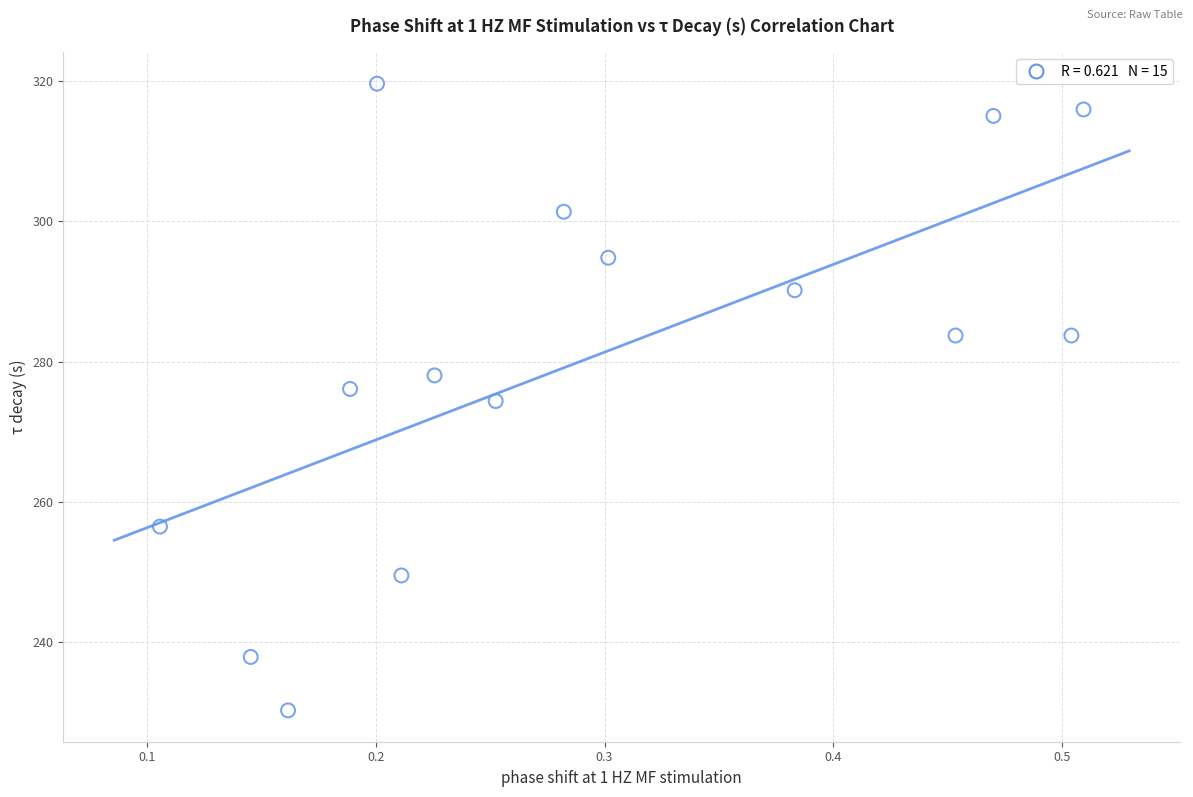

What is the range of Y values (max minus min)?

89.3